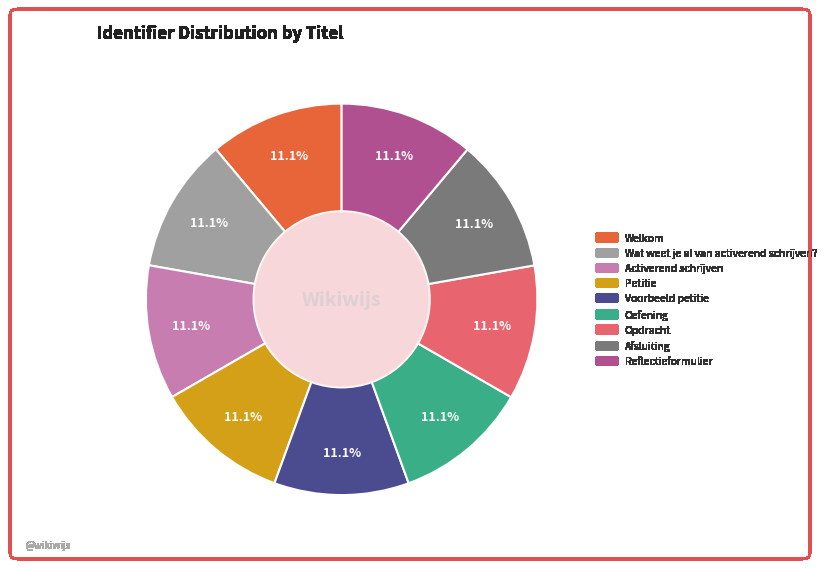

What percentage do Welkom and Activerend schrijven together represent?

22.2%